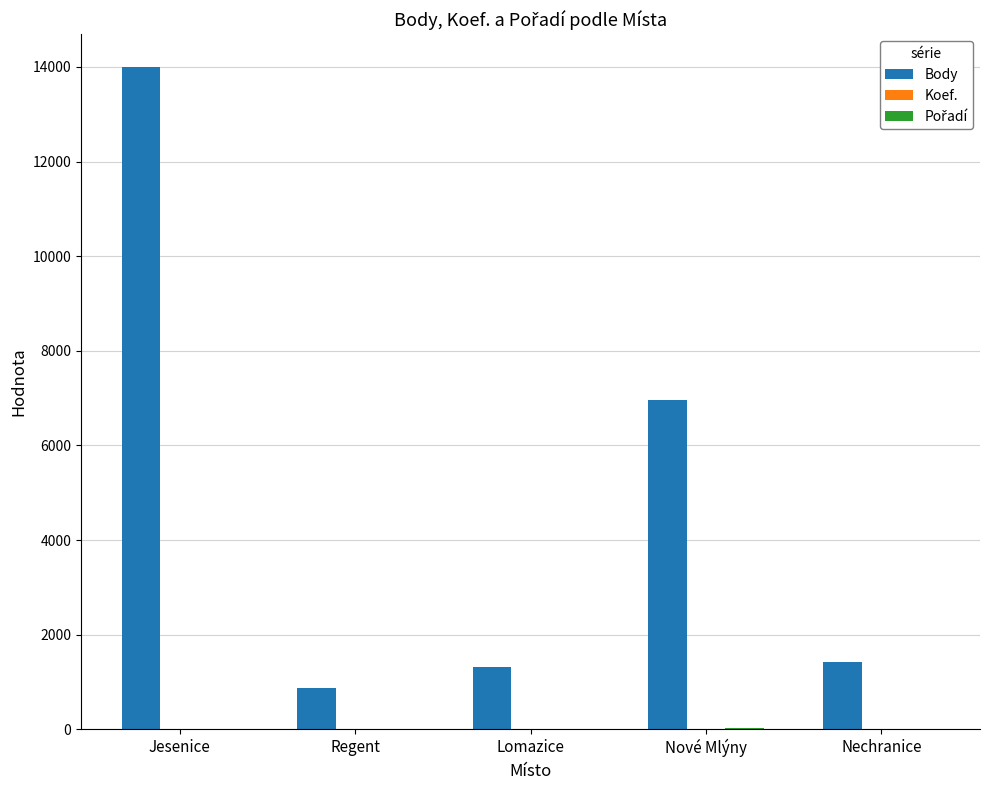

Which series has the largest total across all categories?

Body